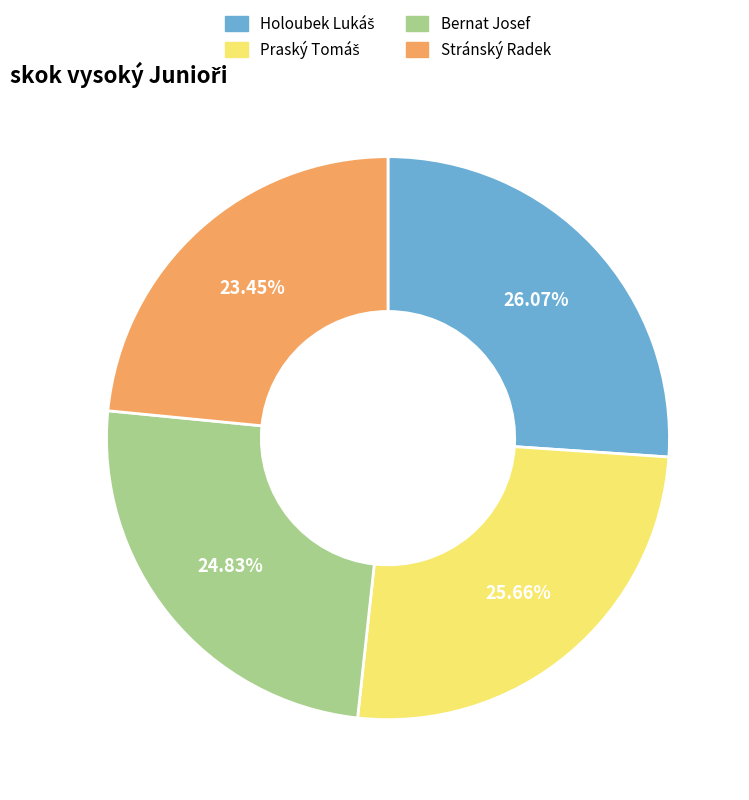

Do Stránský Radek and Bernat Josef together represent more than half of the pie?

No